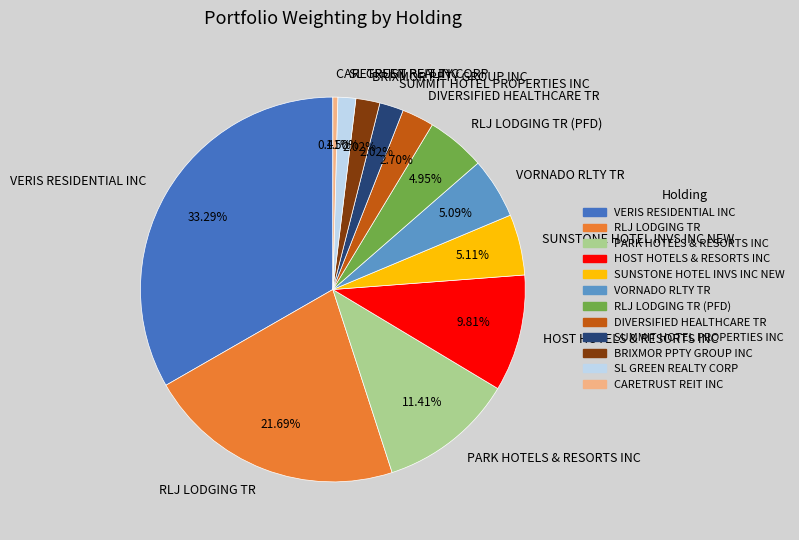

Is there any slice that represents more than half of the pie?

No